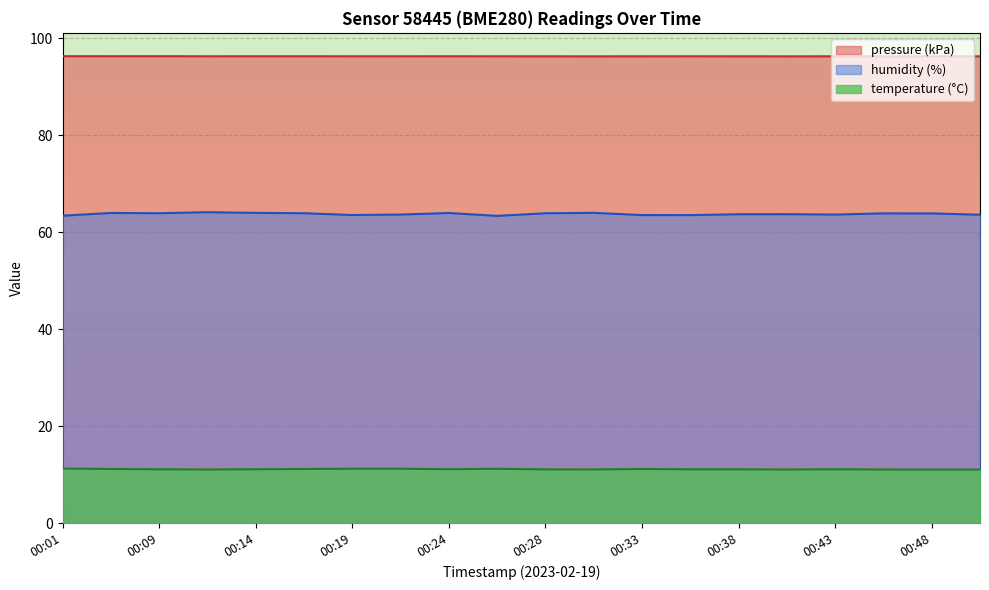

What is the value of the pressure point at the 11th from the left?

96.3